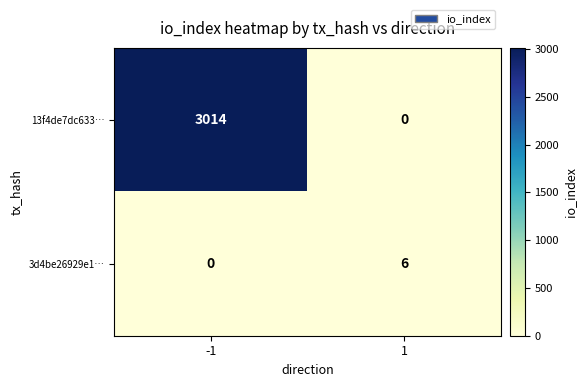

What is the total value across all series at -1?

3014